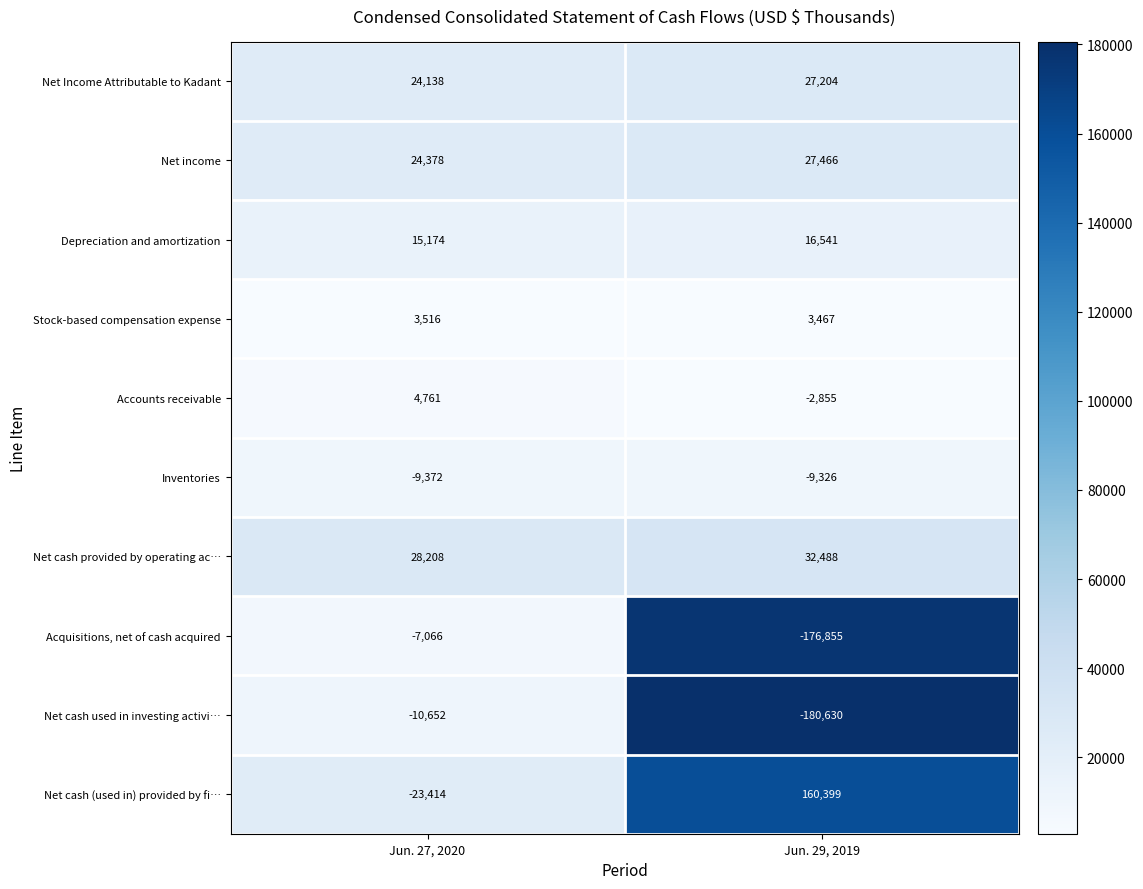

Which series changed the most between Jun. 27, 2020 and Jun. 29, 2019?

Net cash (used in) provided by fi…